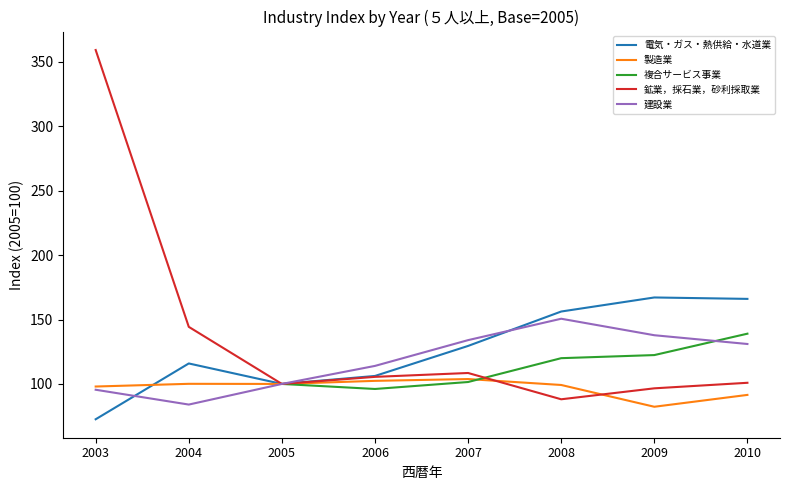

True or false: 建設業 and 電気・ガス・熱供給・水道業 intersect in this chart.

True